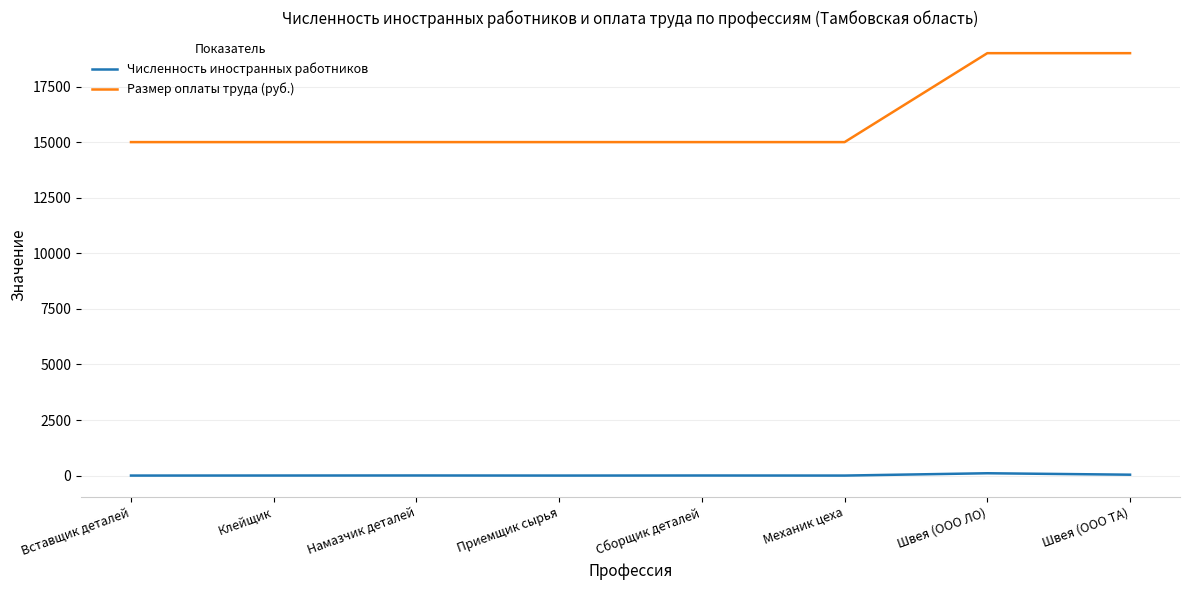

The value of Размер оплаты труда (руб.) at Приемщик сырья is 15000. True or false?

True